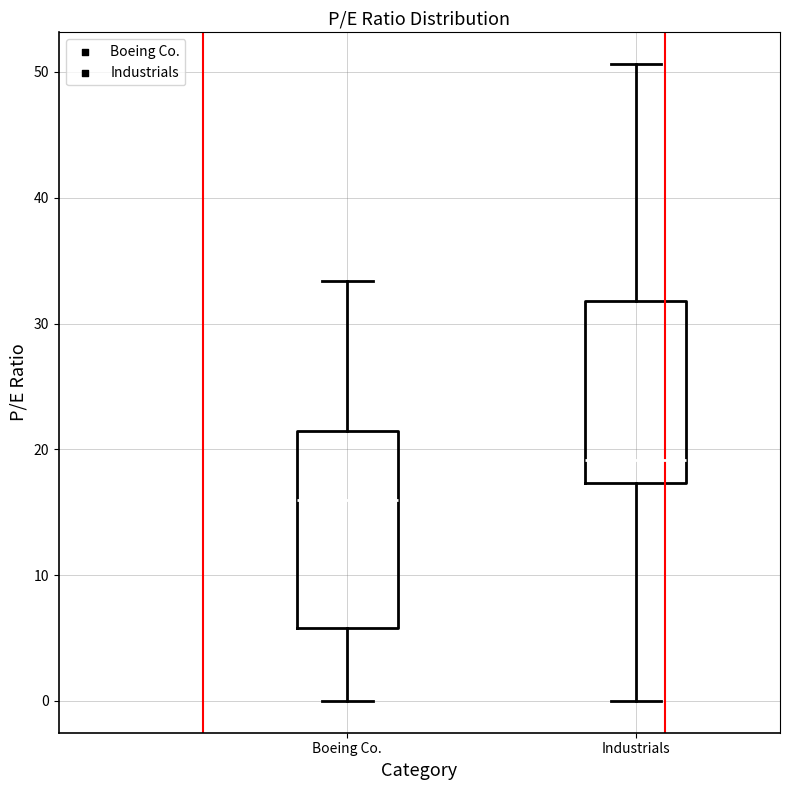

Where is the lower edge of the box for Boeing Co. on the y-axis? The values are not printed on the chart, so give them approximately, as read against the axis.

6